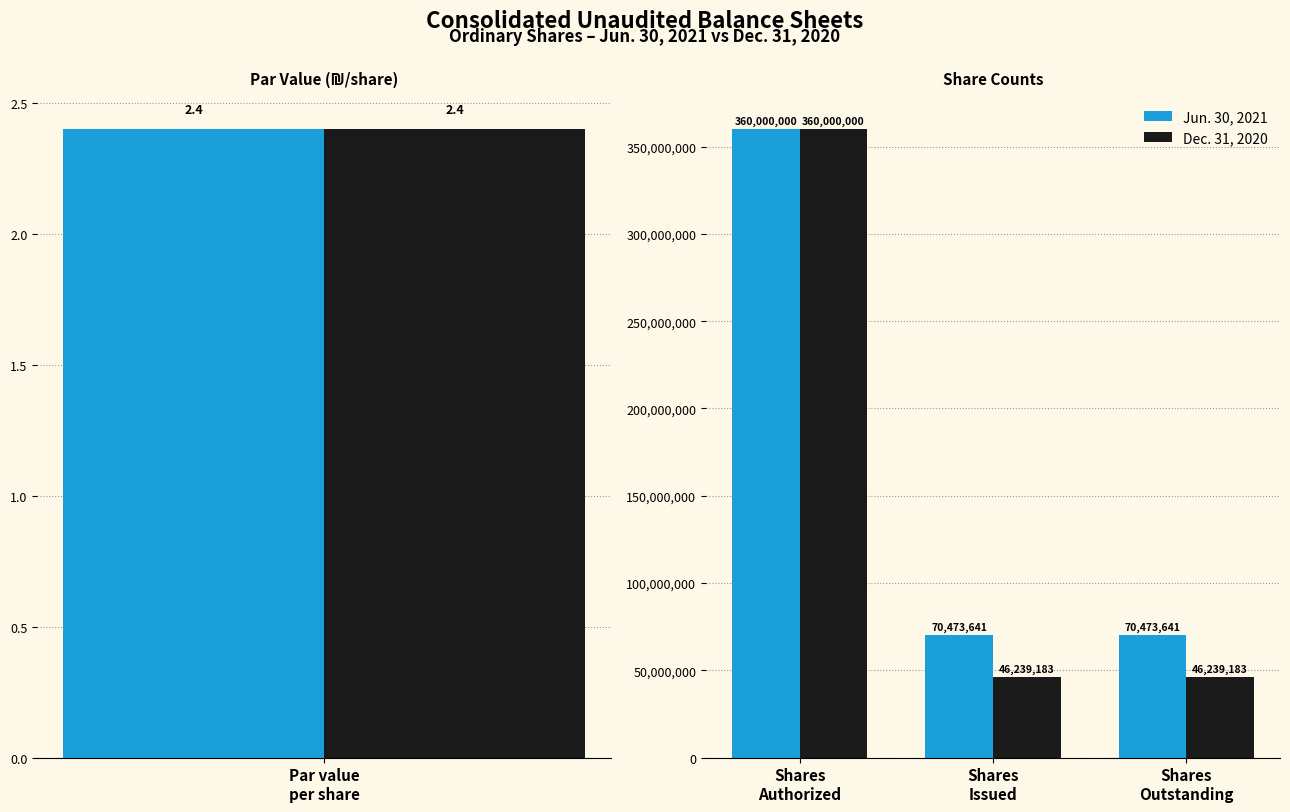

List the series in order of their overall mean, lowest first.

Dec. 31, 2020, Jun. 30, 2021